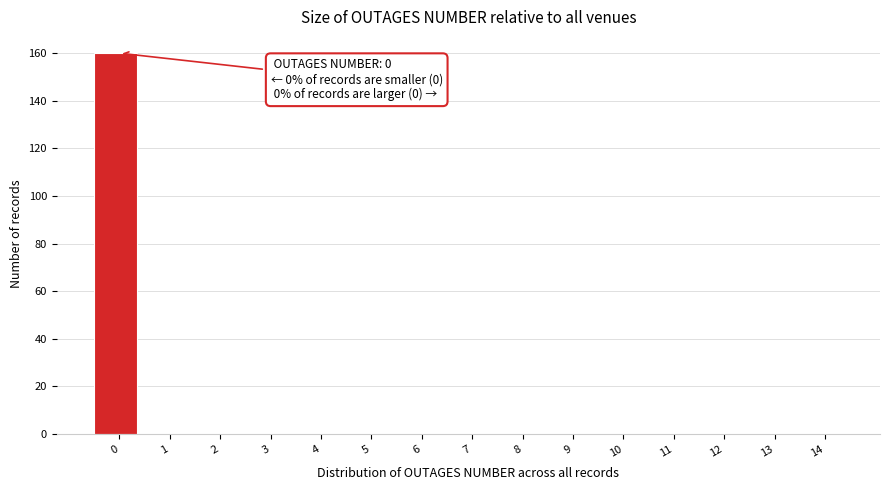

Reading left to right, what are all the values shown in this chart?

0=160	1=0	2=0	3=0	4=0	5=0	6=0	7=0	8=0	9=0	10=0	11=0	12=0	13=0	14=0